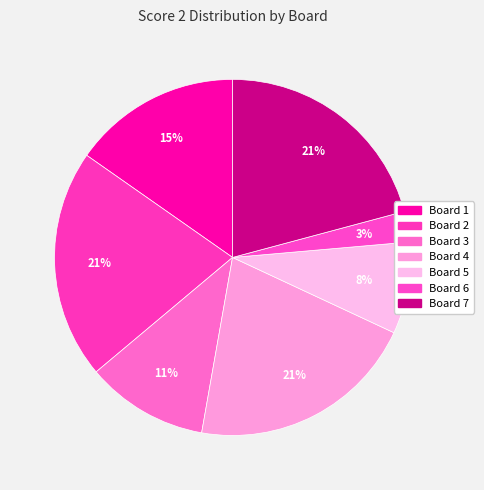

Combined, do Board 5 and Board 6 account for over 50%?

No